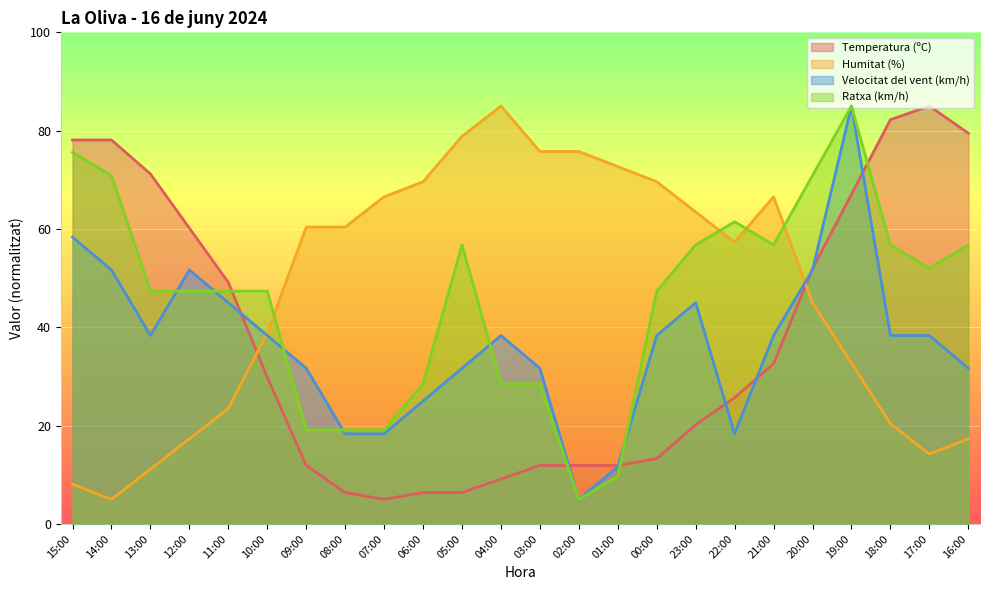

How many data points does each series have?

24